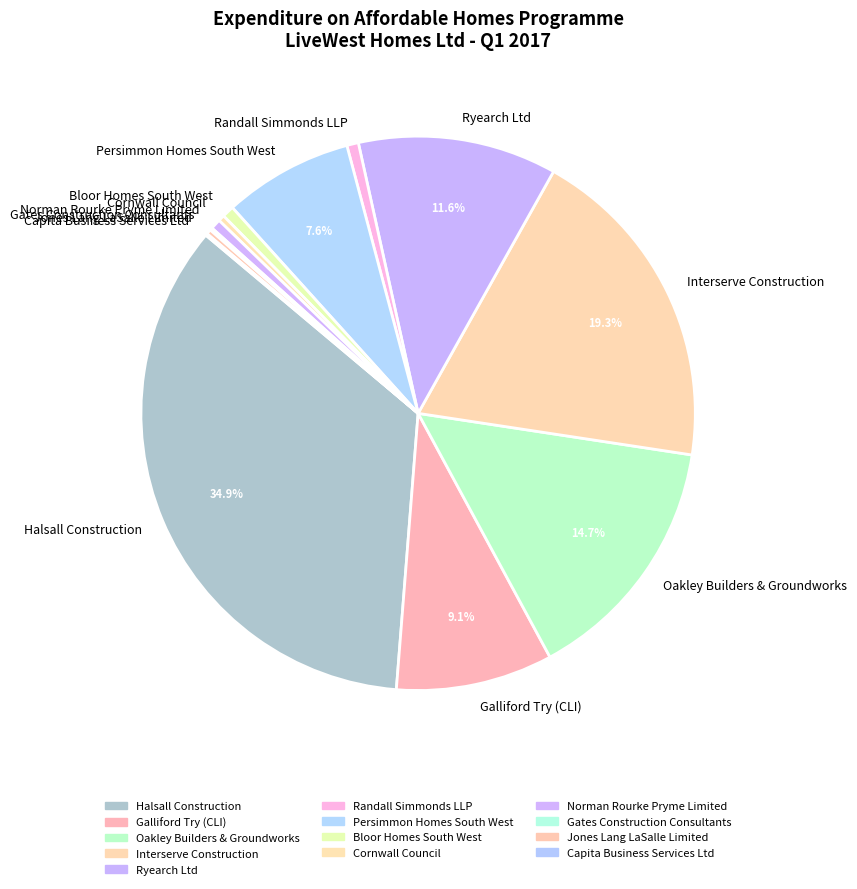

What is the ratio of the value at Galliford Try (CLI) to the value at Cornwall Council?

25.1